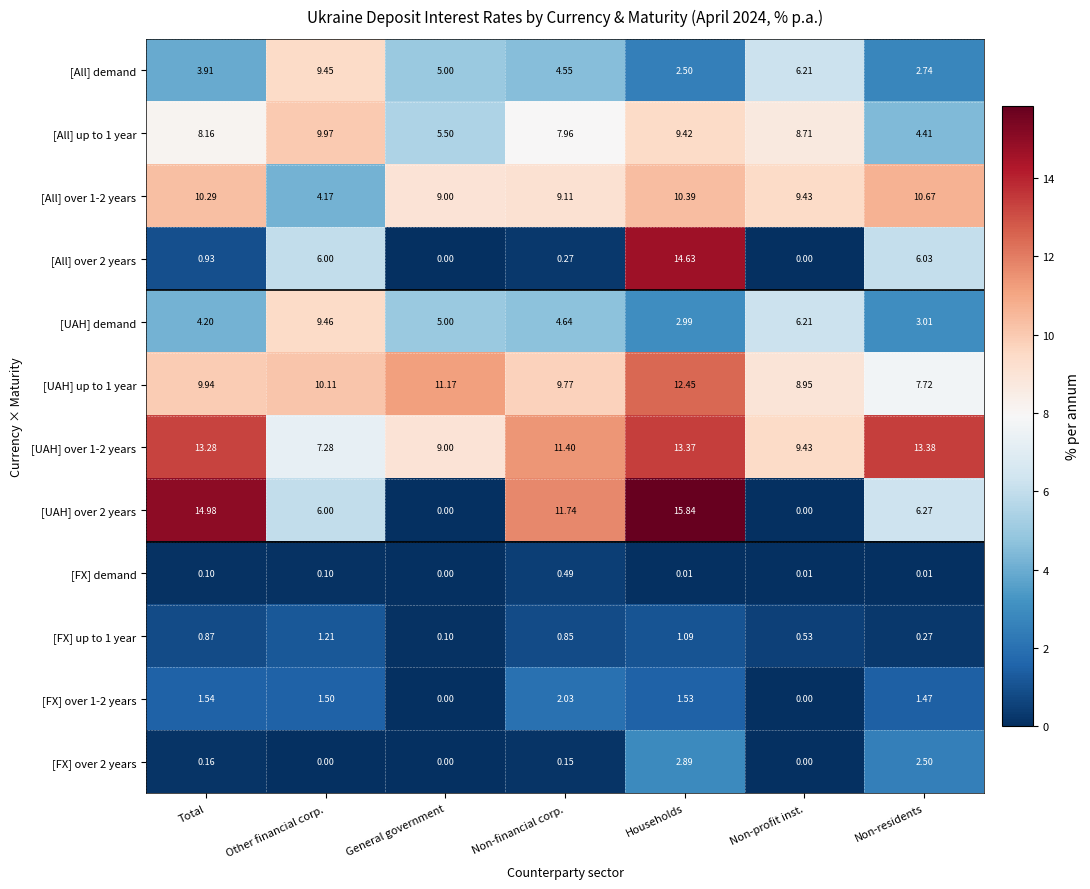

At how many categories does at least one series exceed 4?

7